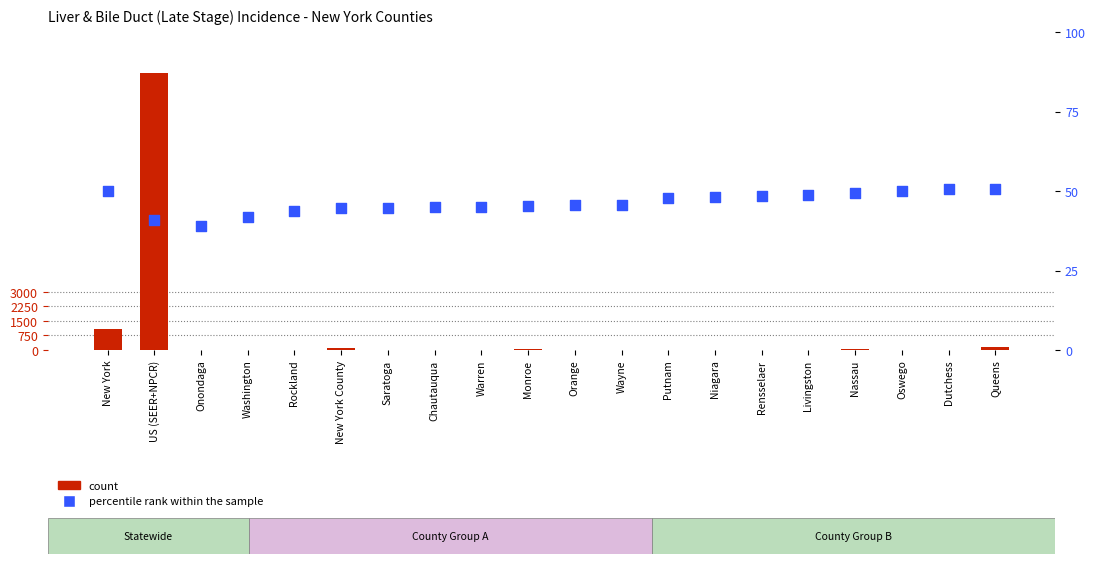

What is the total value across all series at Onondaga?

61.1